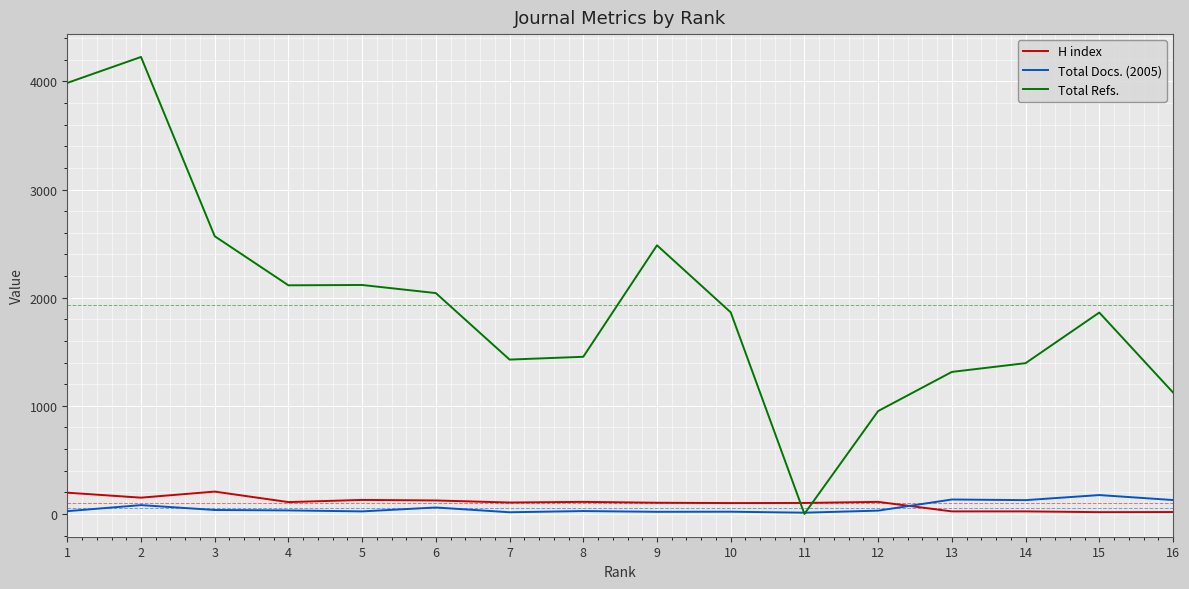

Which series has the largest total across all categories?

Total Refs.